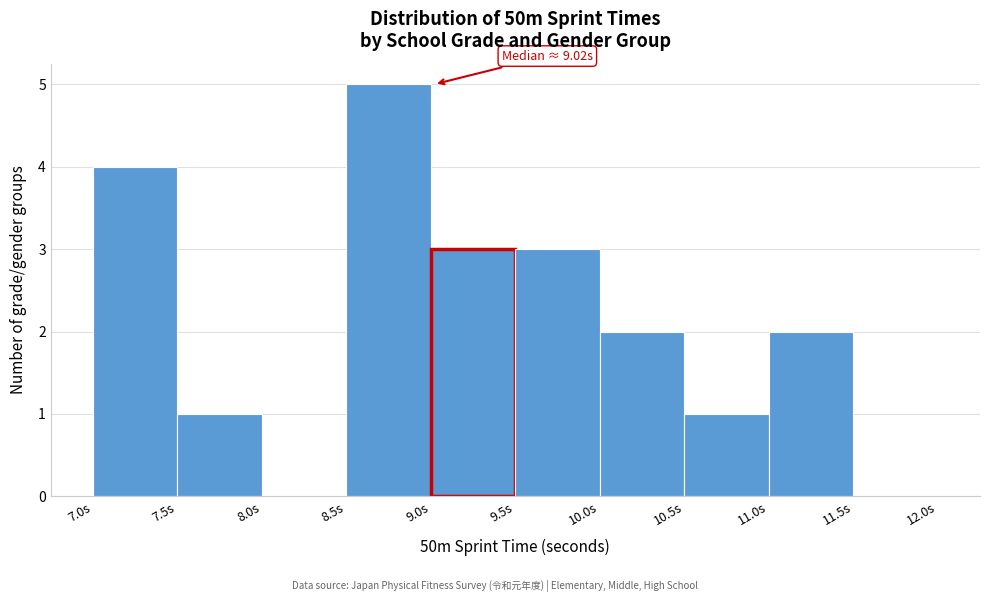

Over which range of the x-axis is the bar tallest?

8.5 to 9.0